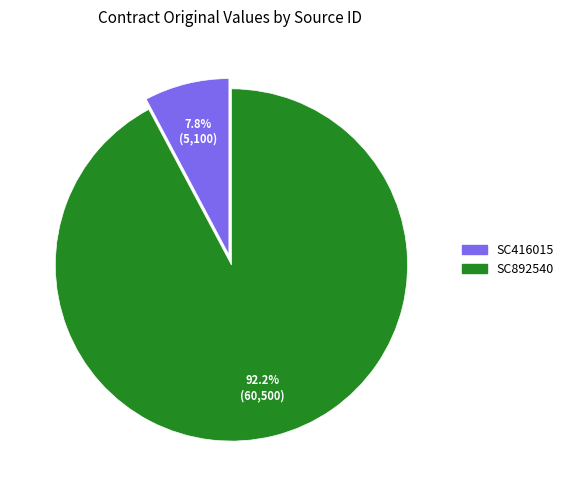

Which category has the smallest portion of the pie?

SC416015